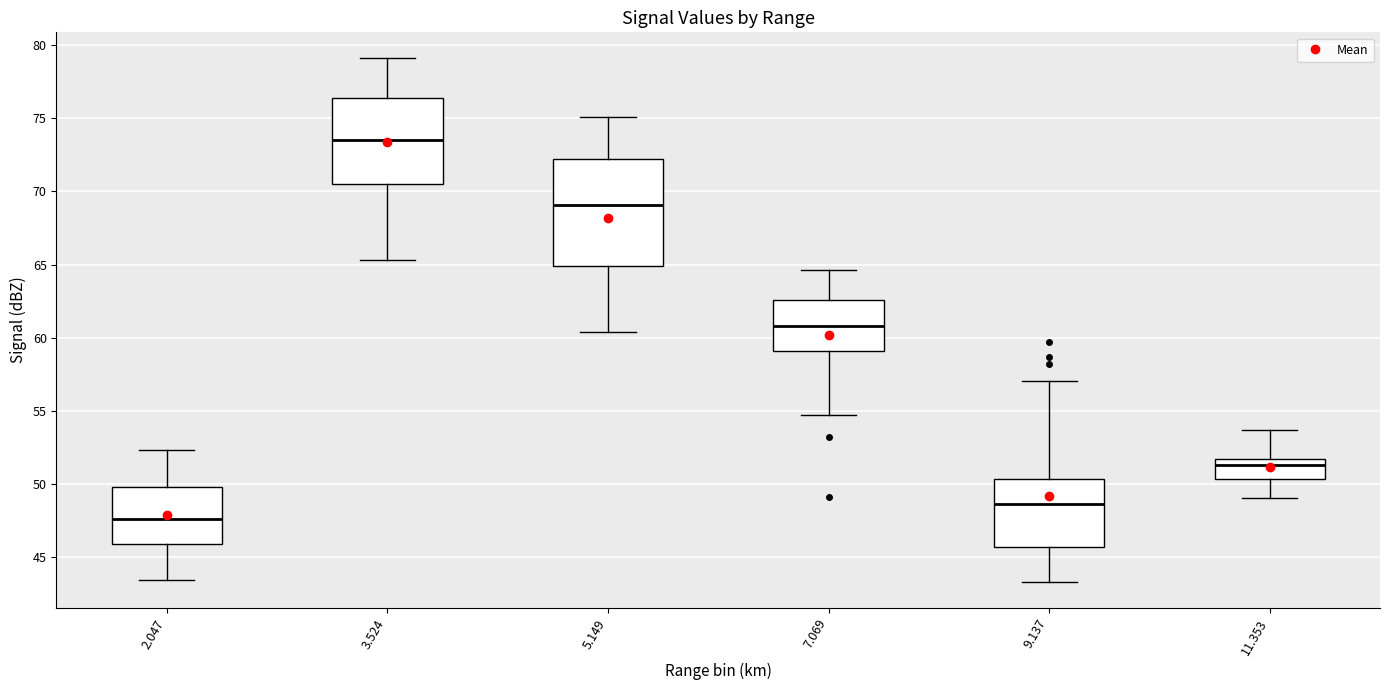

Reading left to right, read every box against the y-axis: the position of its median line, the range the box covers, and the ends of its whiskers. The values are not printed on the chart, so give them approximately, as read against the axis.

2.047: median 47.5, box 46.0 to 50.0, whiskers 43.5 to 52.5
3.524: median 73.5, box 70.5 to 76.5, whiskers 65.5 to 79.0
5.149: median 69.0, box 65.0 to 72.0, whiskers 60.5 to 75.0
7.069: median 61.0, box 59.0 to 62.5, whiskers 54.5 to 64.5
9.137: median 48.5, box 45.5 to 50.5, whiskers 43.5 to 57.0
11.353: median 51.5 (just below the box's upper edge), box 50.5 to 51.5, whiskers 49.0 to 53.5